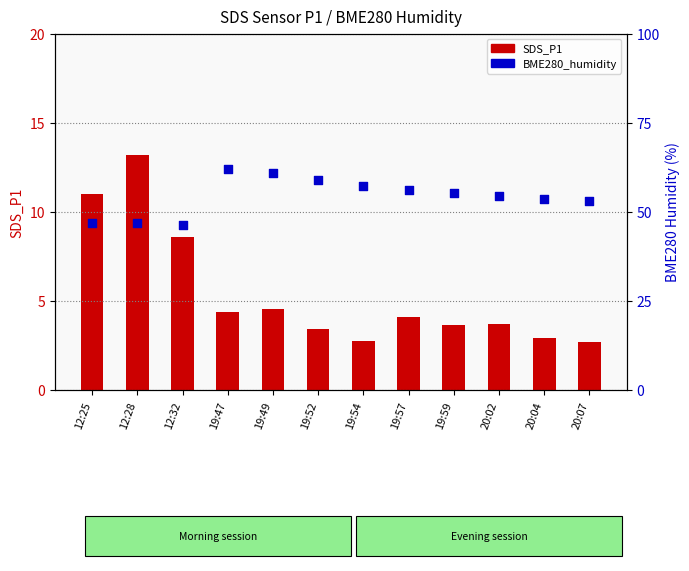

What are all the series names shown in the legend?

SDS_P1, BME280_humidity